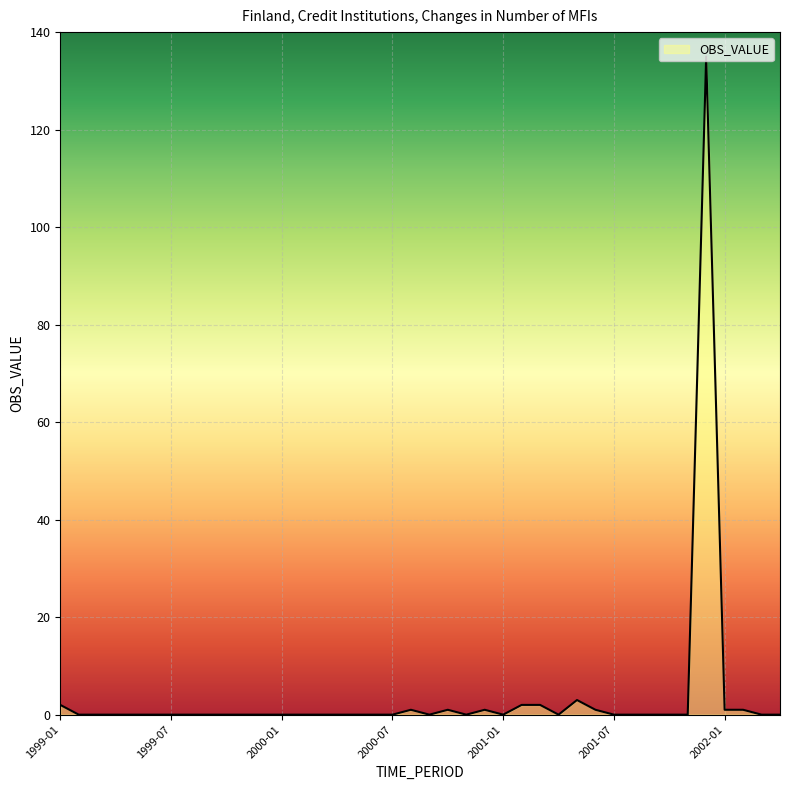

What is the greatest value displayed?

135